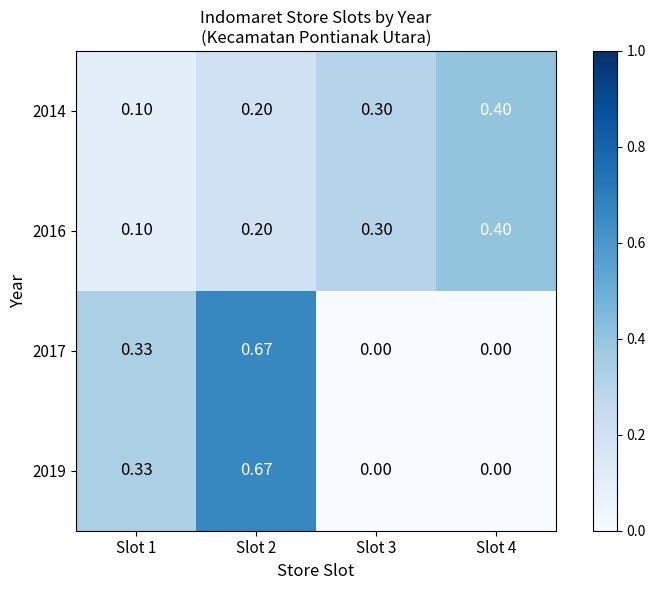

Reading left to right, list all the values displayed in this chart.

2014: Slot 1=0.1	Slot 2=0.2	Slot 3=0.3	Slot 4=0.4
2016: Slot 1=0.1	Slot 2=0.2	Slot 3=0.3	Slot 4=0.4
2017: Slot 1=0.3	Slot 2=0.7	Slot 3=0.0	Slot 4=0.0
2019: Slot 1=0.3	Slot 2=0.7	Slot 3=0.0	Slot 4=0.0